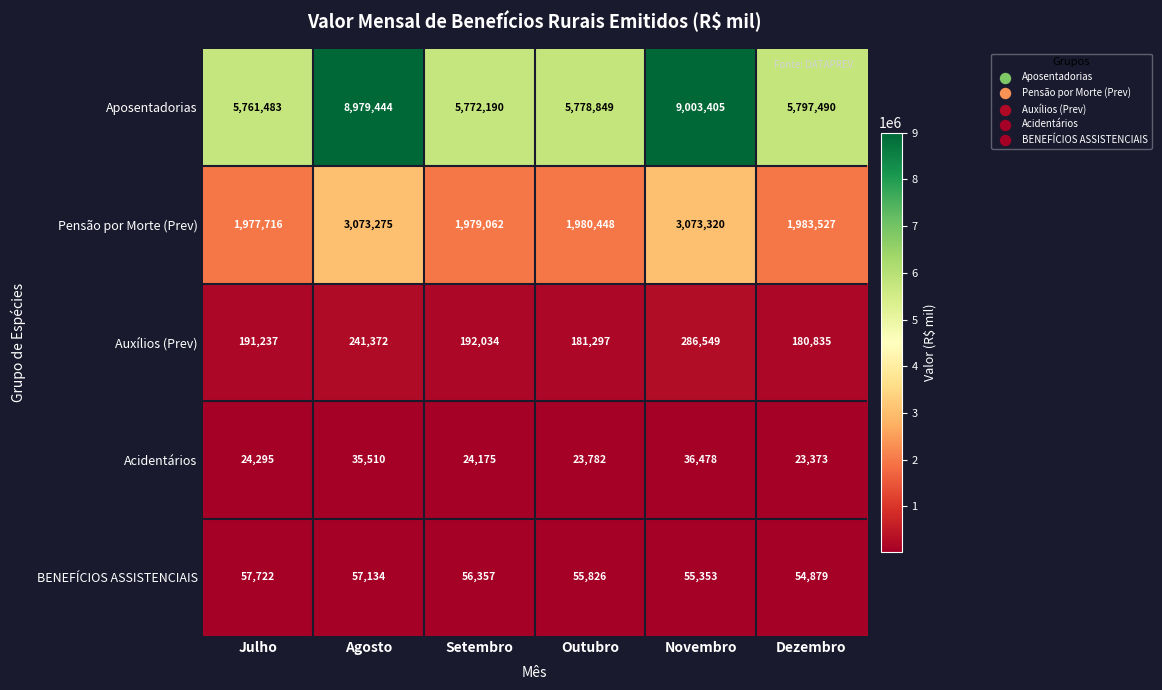

At how many categories does at least one series exceed 120086?

6